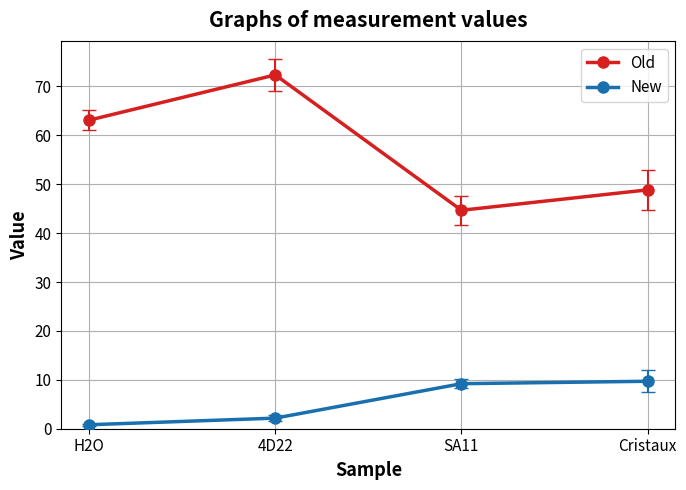

What is the average value of the New series?

5.5